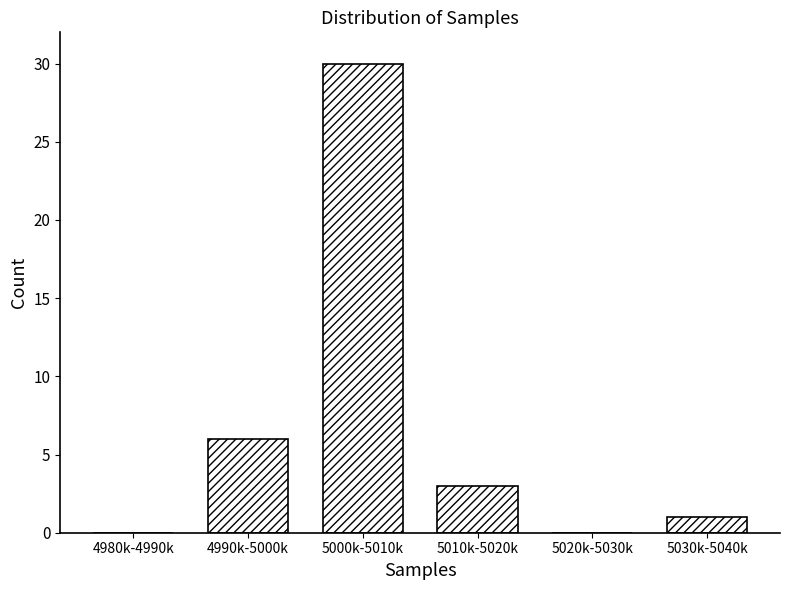

Reading left to right, what are all the values shown in this chart?

4980k-4990k=0	4990k-5000k=6	5000k-5010k=30	5010k-5020k=3	5020k-5030k=0	5030k-5040k=1